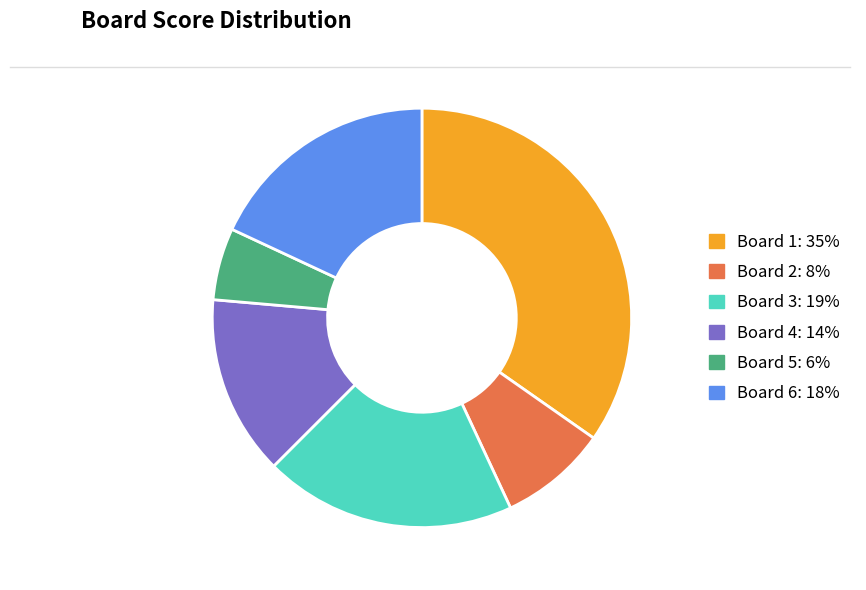

Does any single category account for the majority?

No